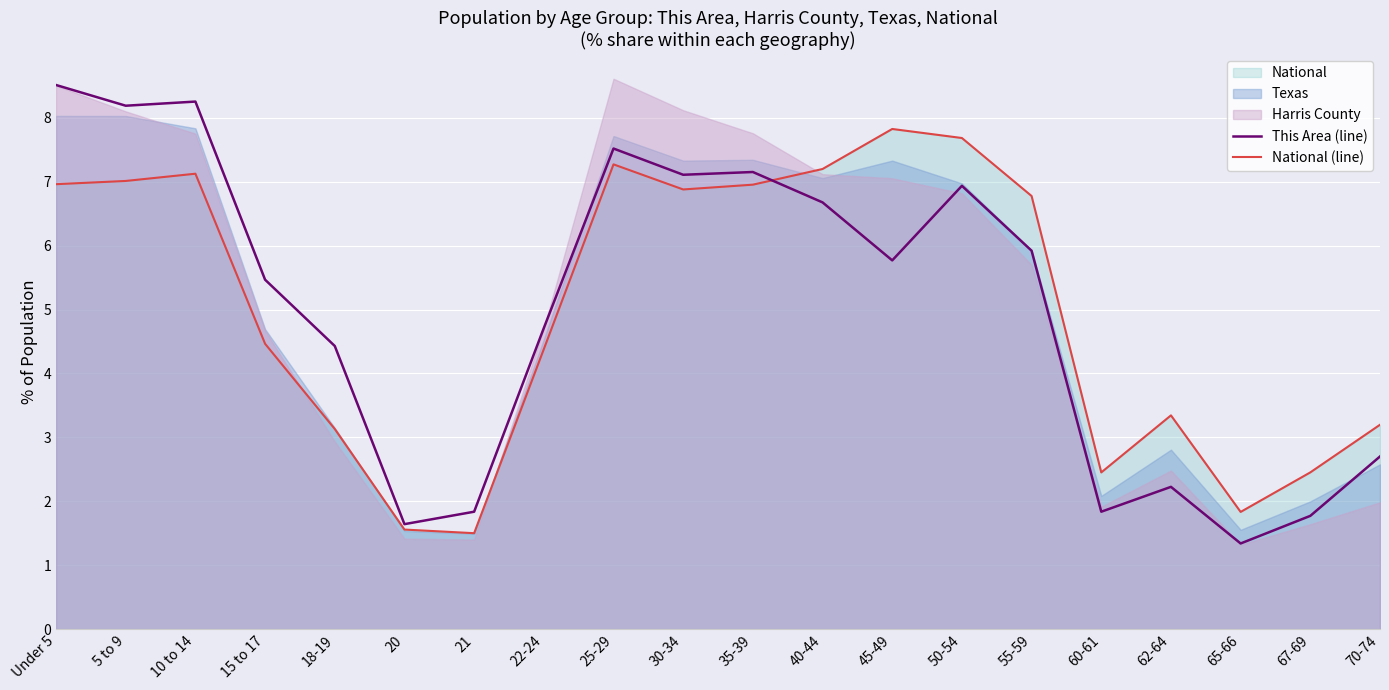

At how many categories does at least one series exceed 2?

17